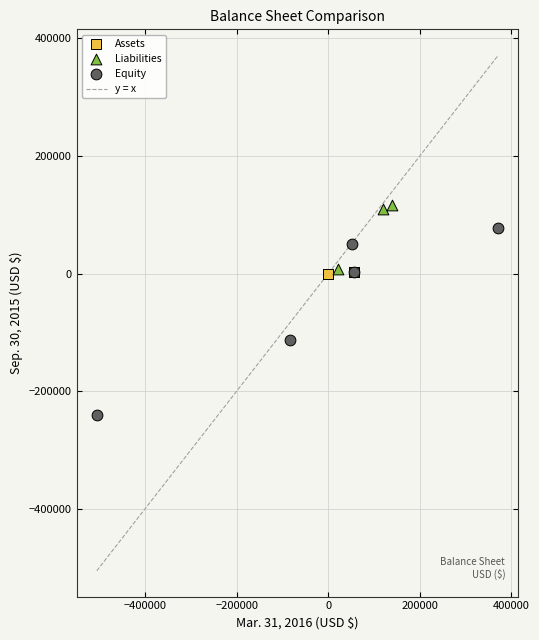

Which series reaches the minimum Y coordinate?

Equity